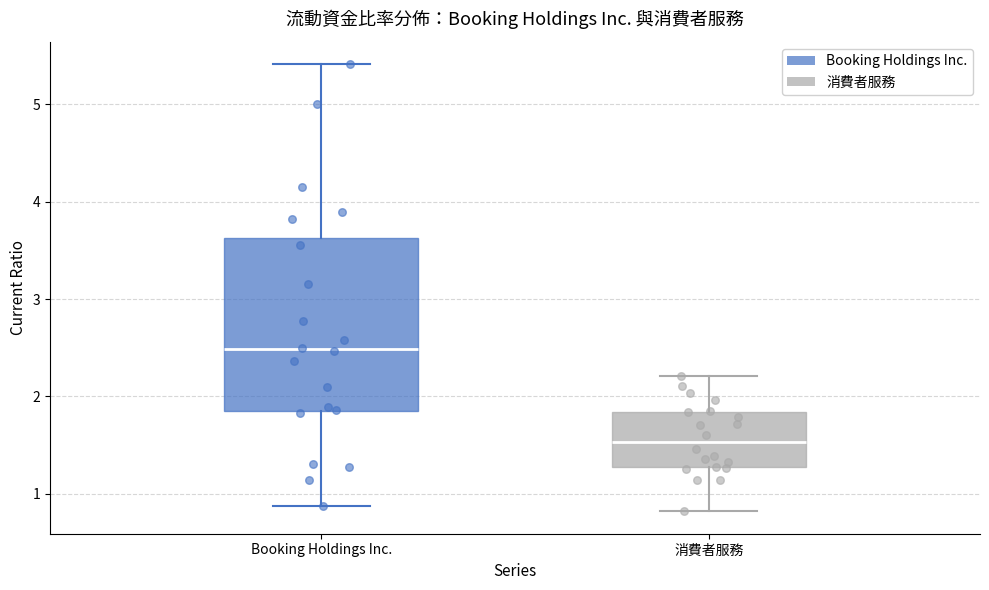

Which box is the tallest, from its lower edge to its upper edge?

Booking Holdings Inc.